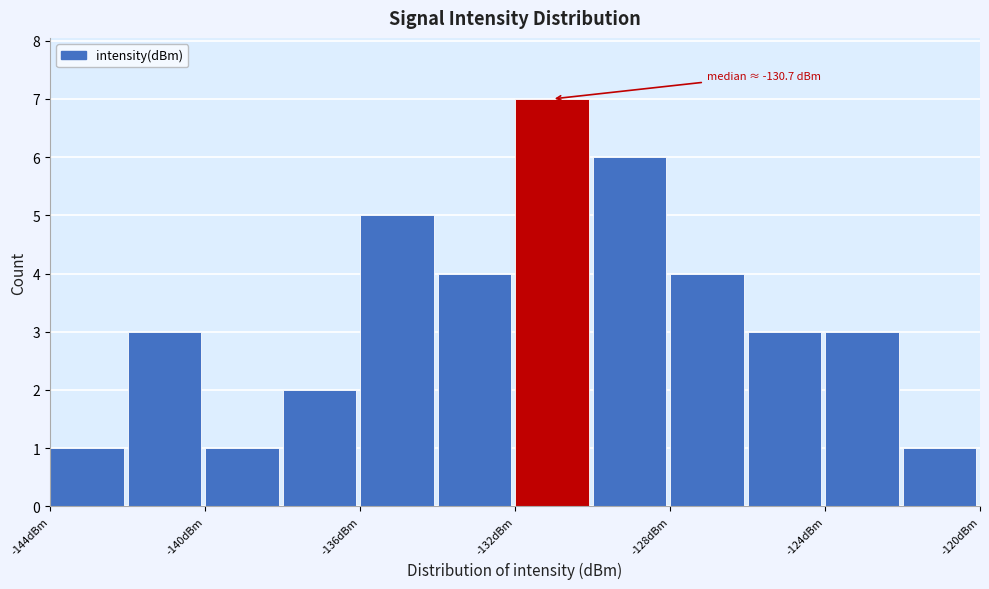

Which range on the x-axis has the tallest bar?

-132 to -130